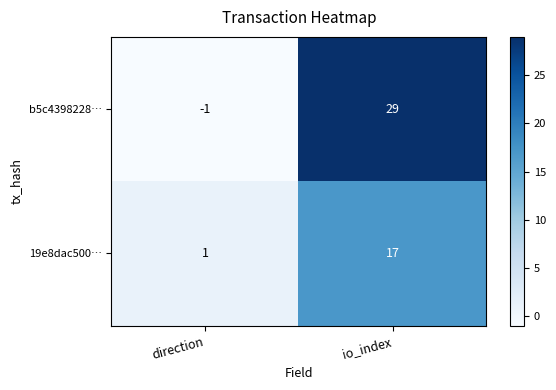

At io_index, list the series in order from smallest to largest.

19e8dac500…, b5c4398228…